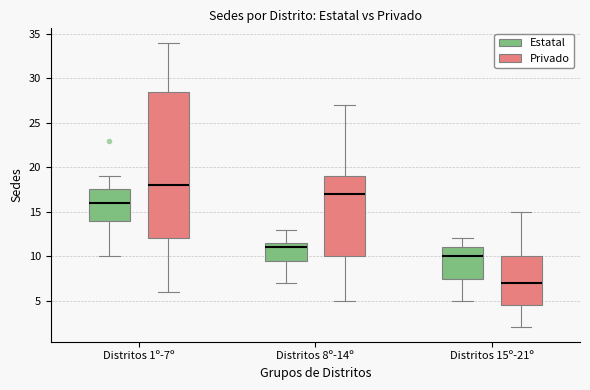

Comparing the boxes themselves (not the whiskers), which one is the tallest?

Distritos 1º-7º (Privado)